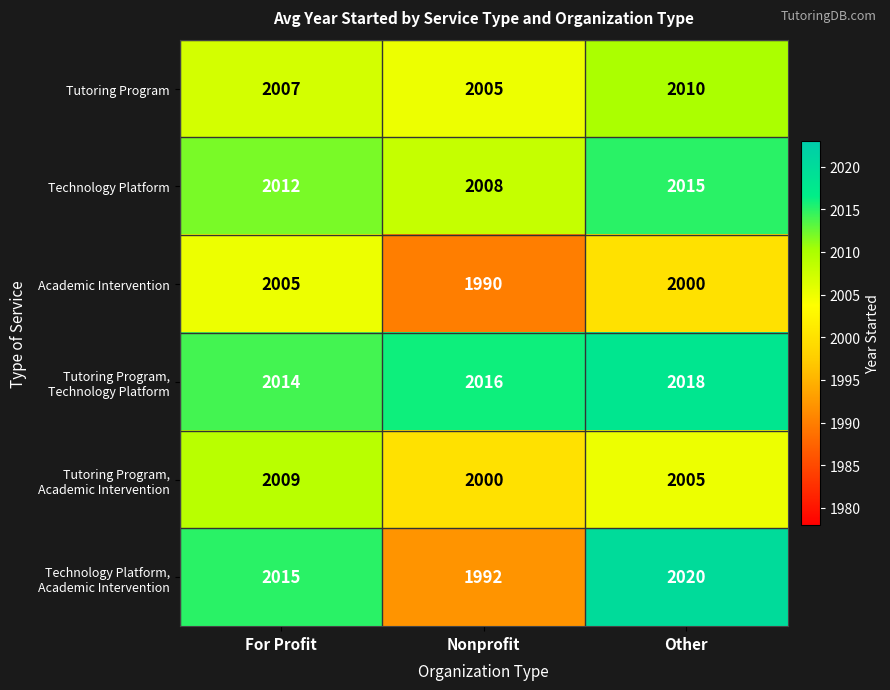

The Technology Platform series shows 3591 at For Profit. True or false?

False